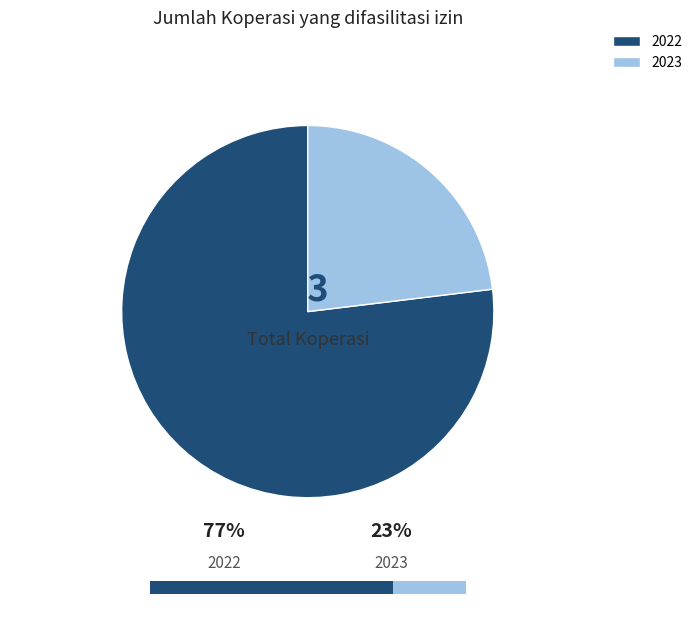

Is it true that 2023 is 36% of the pie?

False